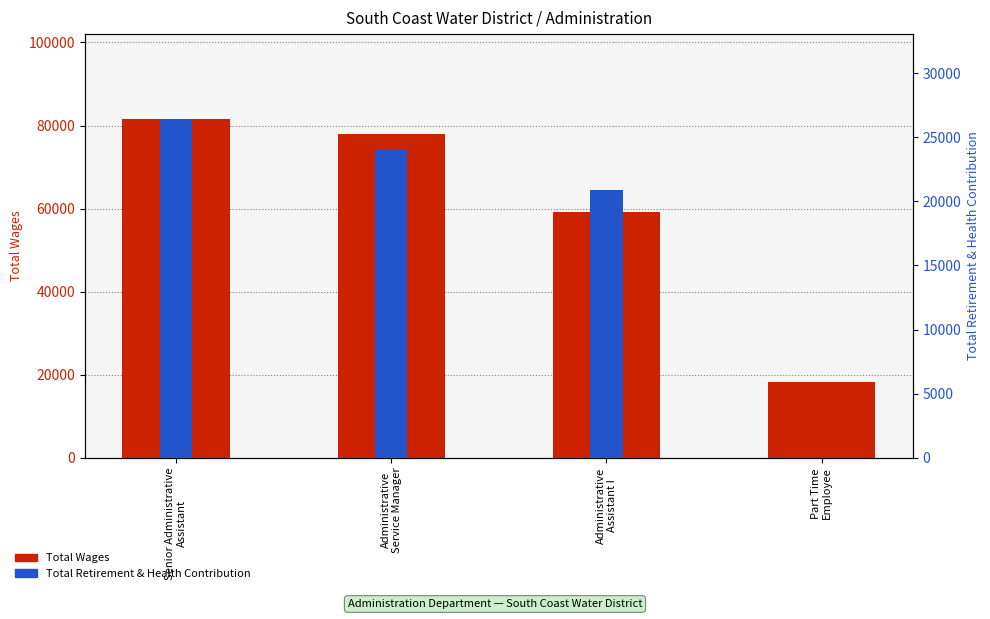

The Total Retirement & Health Contribution series shows 29095 at Administrative
Assistant I. True or false?

False